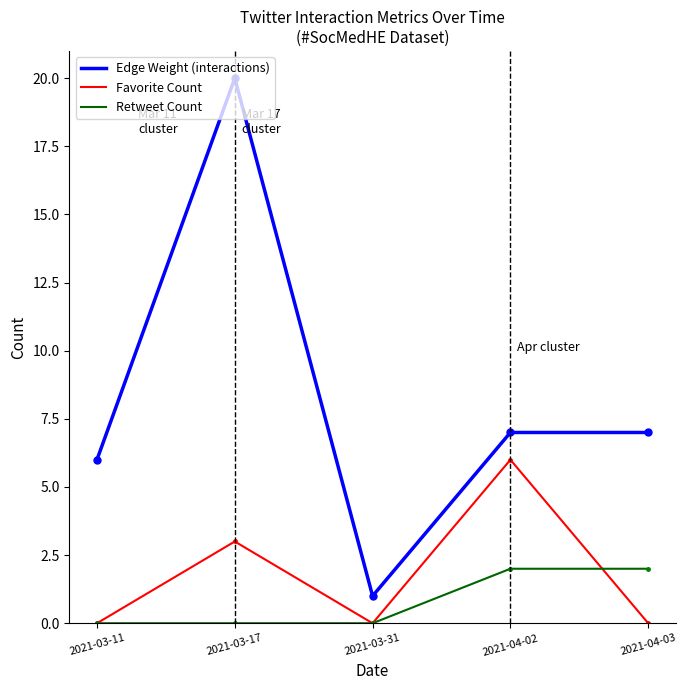

Reading left to right, list all the values displayed in this chart.

Edge Weight (interactions): 2021-03-11=6	2021-03-17=20	2021-03-31=1	2021-04-02=7	2021-04-03=7
Favorite Count: 2021-03-11=0	2021-03-17=3	2021-03-31=0	2021-04-02=6	2021-04-03=0
Retweet Count: 2021-03-11=0	2021-03-17=0	2021-03-31=0	2021-04-02=2	2021-04-03=2